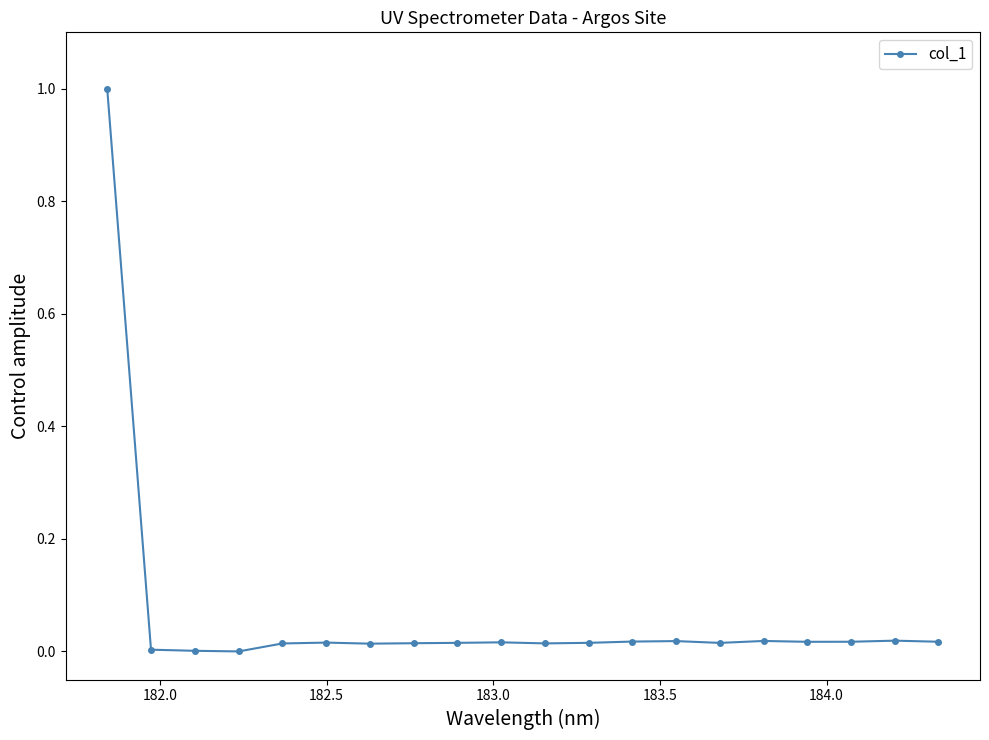

What is the sum of all values?

1.3